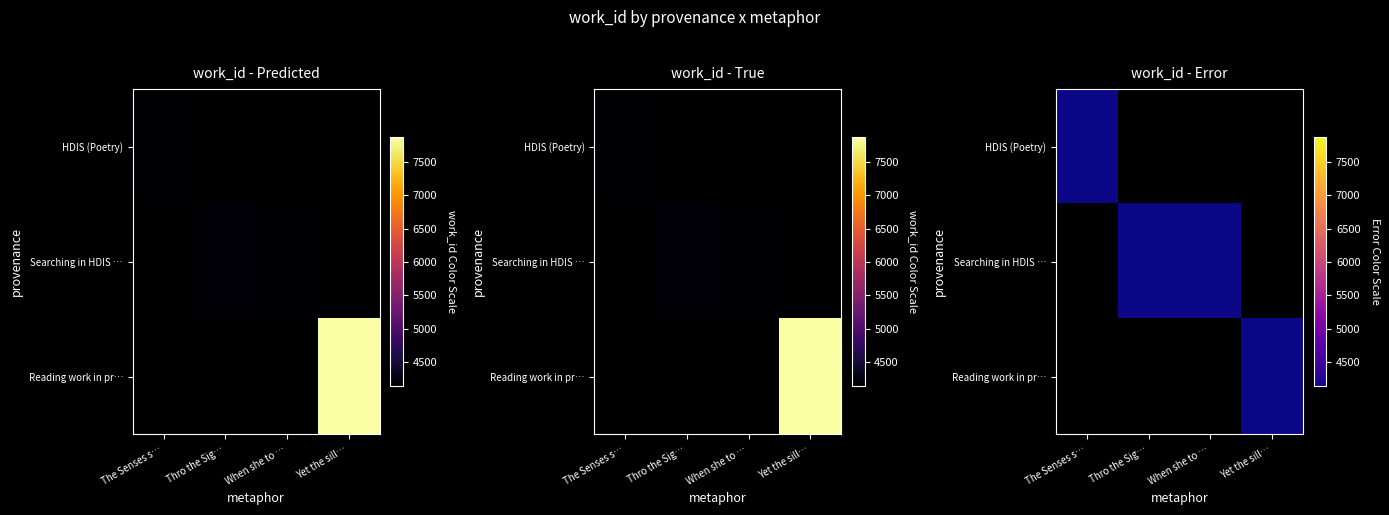

How many values in Reading work in pr… are above zero?

1